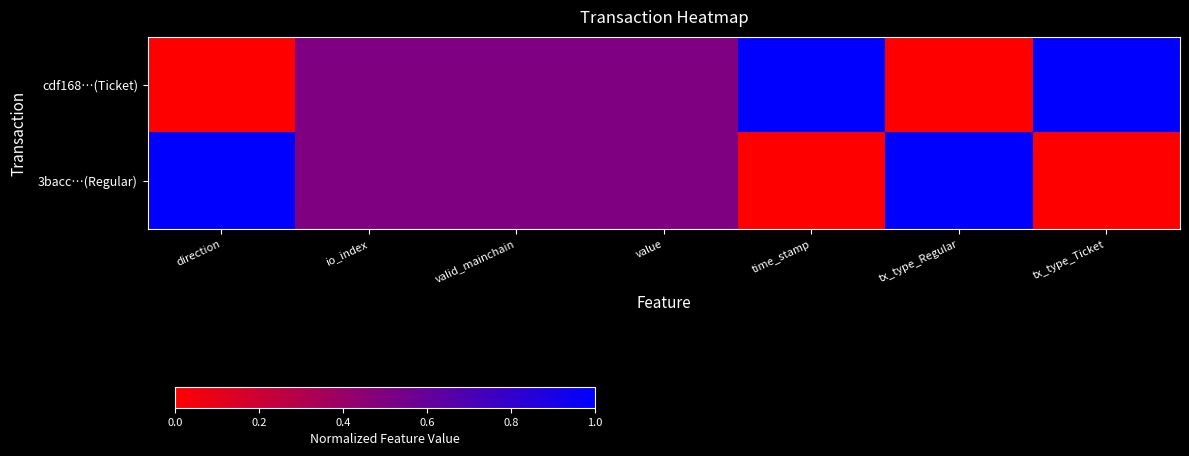

Reading left to right, list all the values displayed in this chart.

cdf168…(Ticket): direction=0.0	io_index=0.5	valid_mainchain=0.5	value=0.5	time_stamp=1.0	tx_type_Regular=0.0	tx_type_Ticket=1.0
3bacc…(Regular): direction=1.0	io_index=0.5	valid_mainchain=0.5	value=0.5	time_stamp=0.0	tx_type_Regular=1.0	tx_type_Ticket=0.0